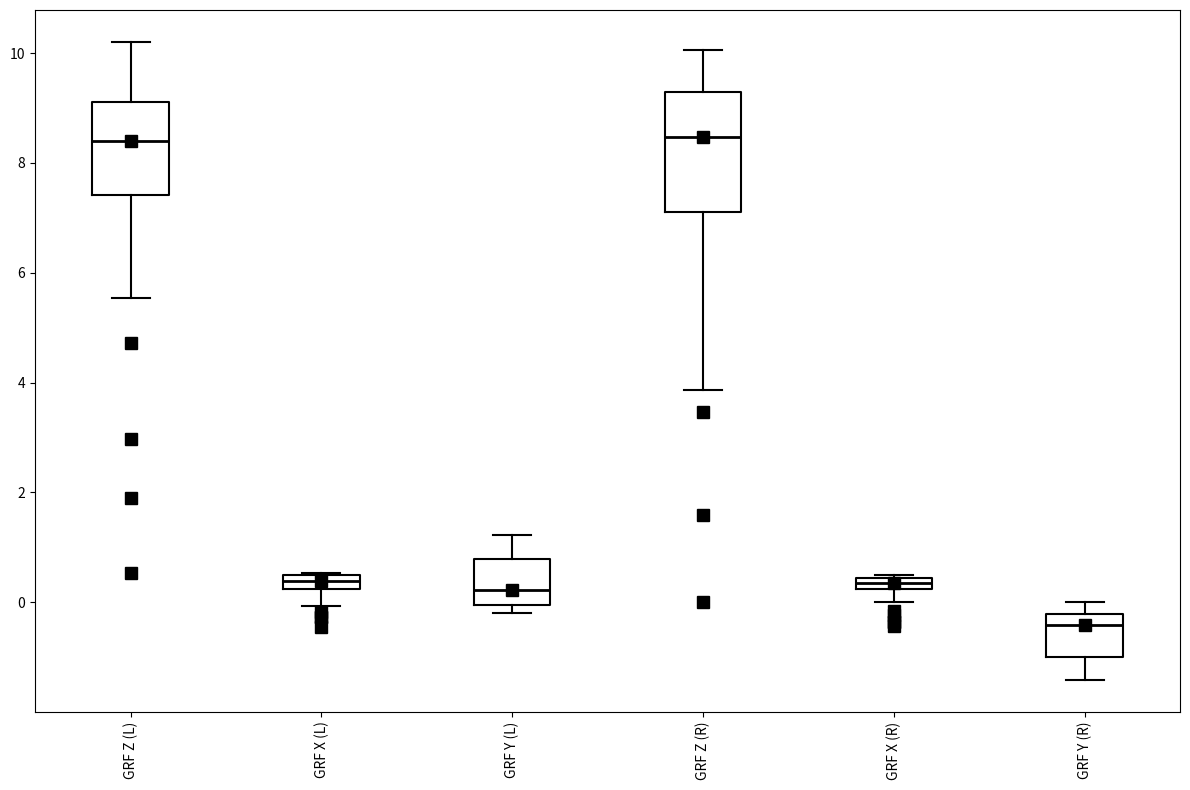

Which box is the tallest, from its lower edge to its upper edge?

GRF Z (R)